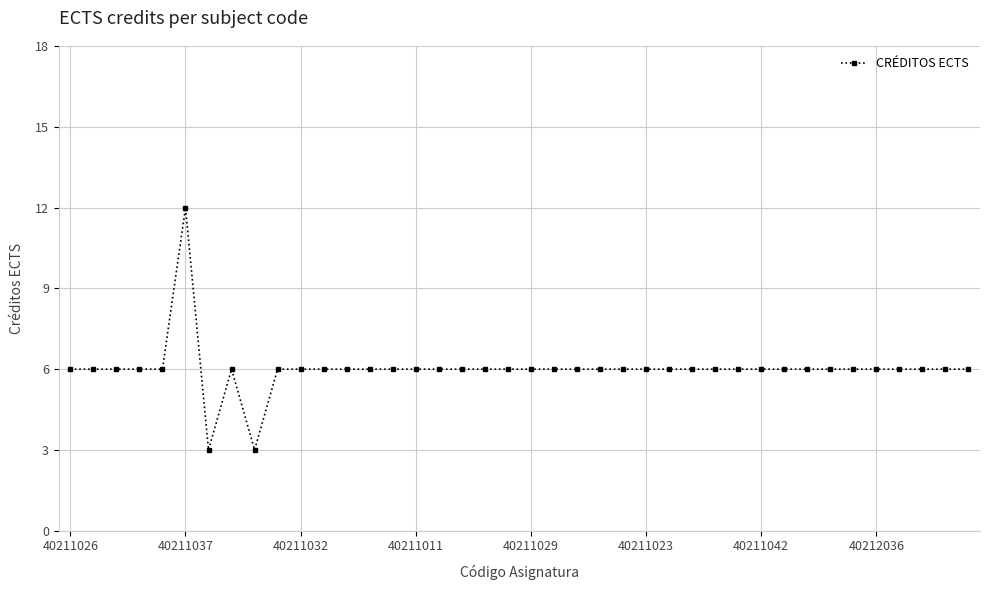

True or false: the data has more than 0 interior local peaks.

True